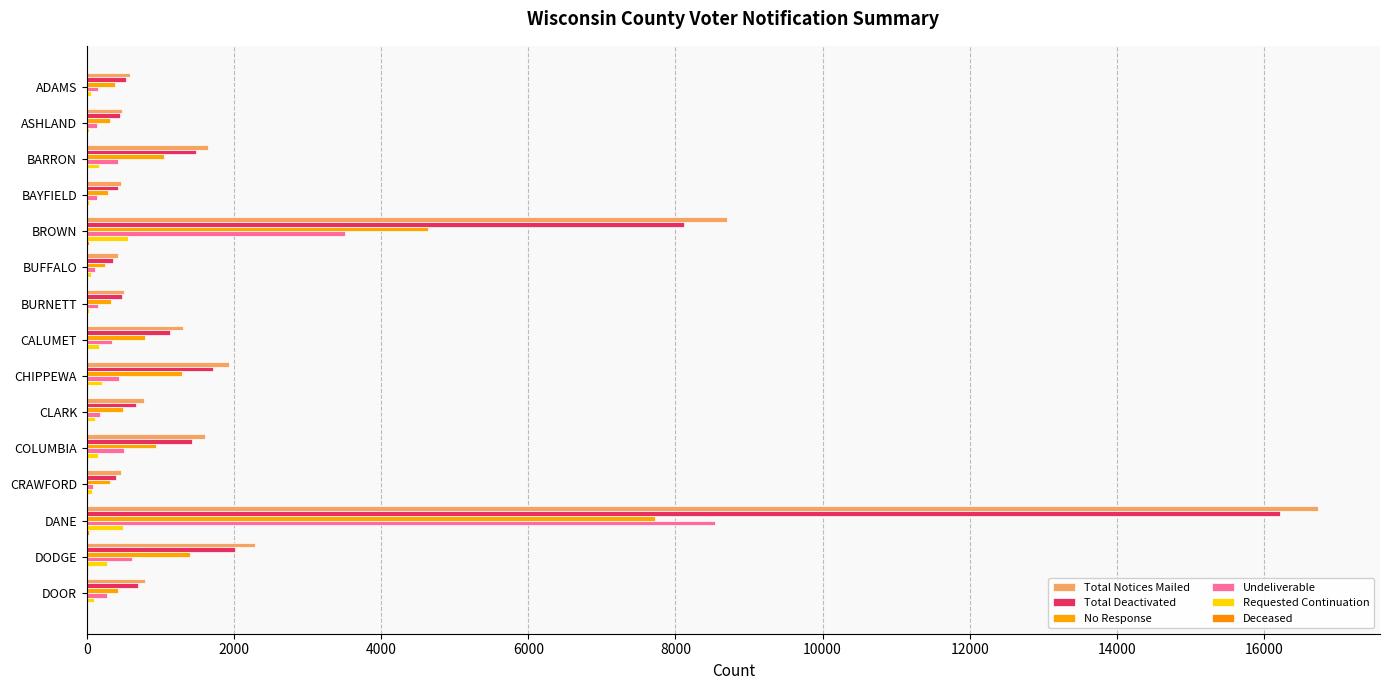

Reading right to left, extract all data points from this chart.

Total Notices Mailed: 791	2284	16739	464	1606	775	1934	1306	507	418	8698	461	1650	482	591
Total Deactivated: 692	2007	16212	391	1427	665	1710	1134	481	353	8115	430	1482	452	530
No Response: 426	1397	7722	309	942	488	1294	796	329	247	4638	291	1055	316	385
Undeliverable: 272	612	8531	83	508	177	440	346	153	110	3503	140	428	137	151
Requested Continuation: 93	275	486	72	156	110	200	164	25	61	557	30	167	29	55
Deceased: 6	10	33	5	14	1	13	4	2	2	27	2	7	2	5